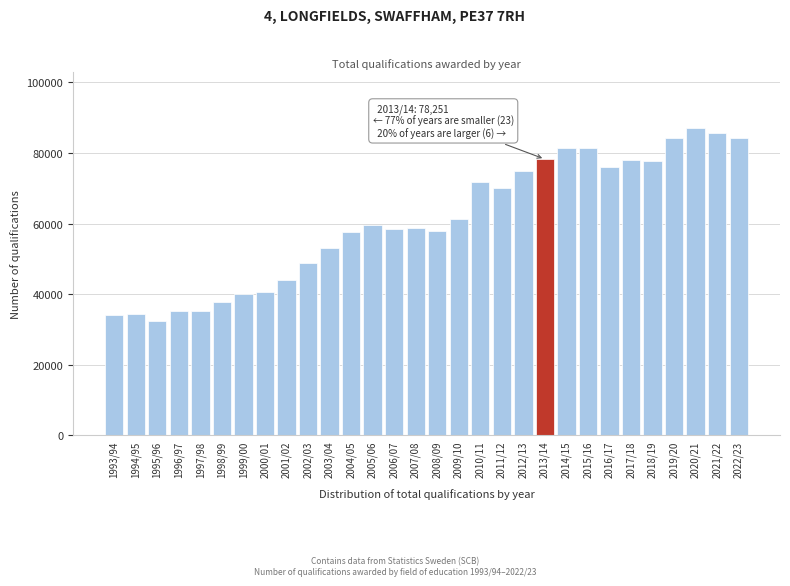

What is the label of the 2nd bar from the right?

2021/22